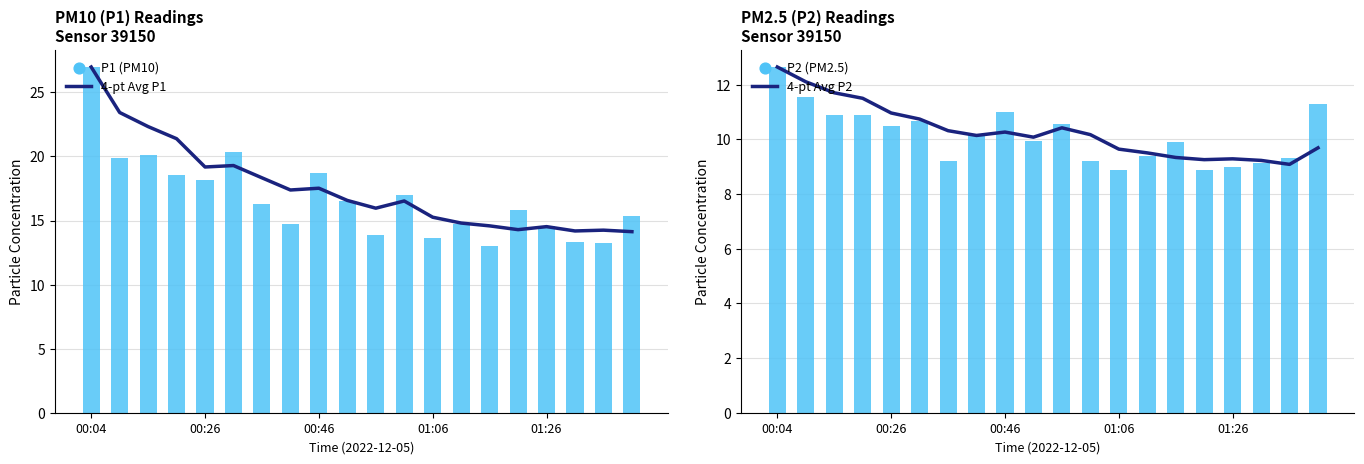

Which series reaches the maximum Y coordinate?

4-pt Avg P1